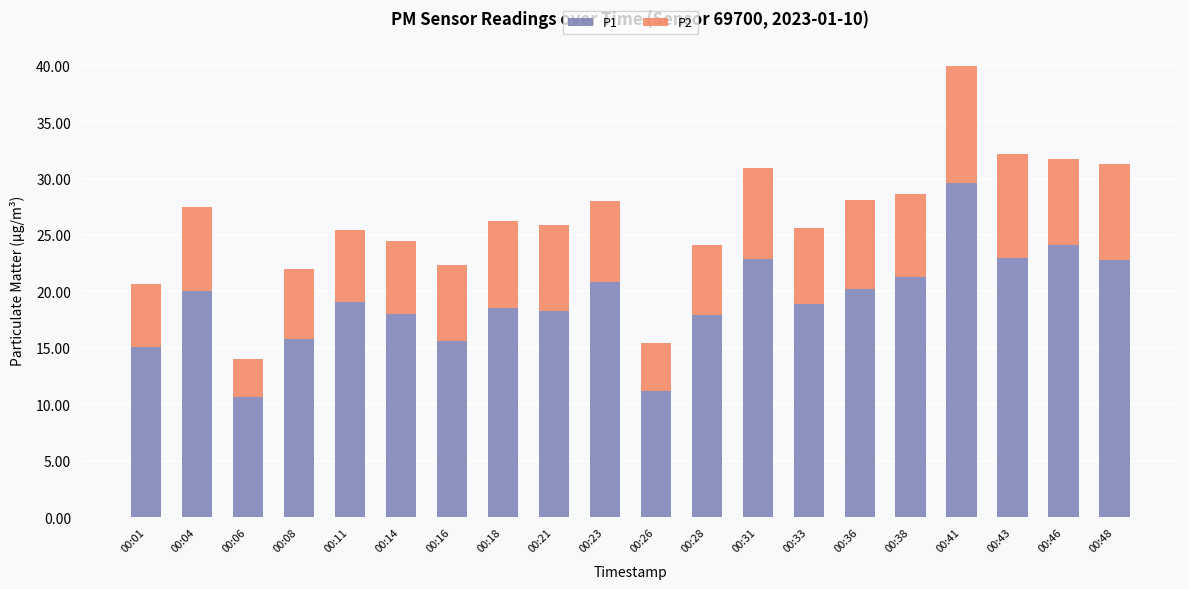

What is the average value of the P1 series?

19.2